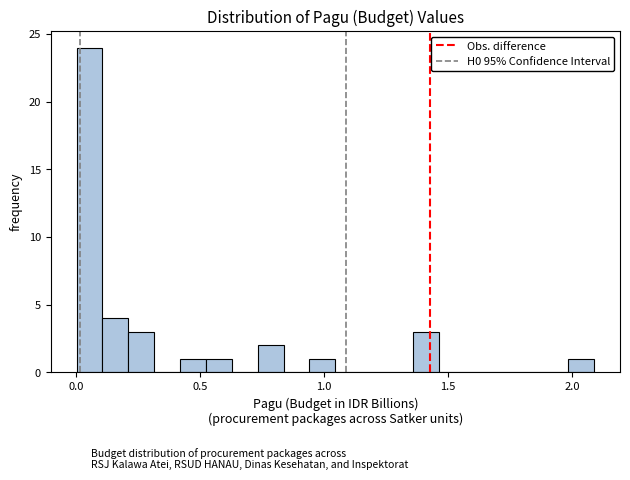

Read against the x-axis, roughly where is the centre of the tallest bar?

0.05